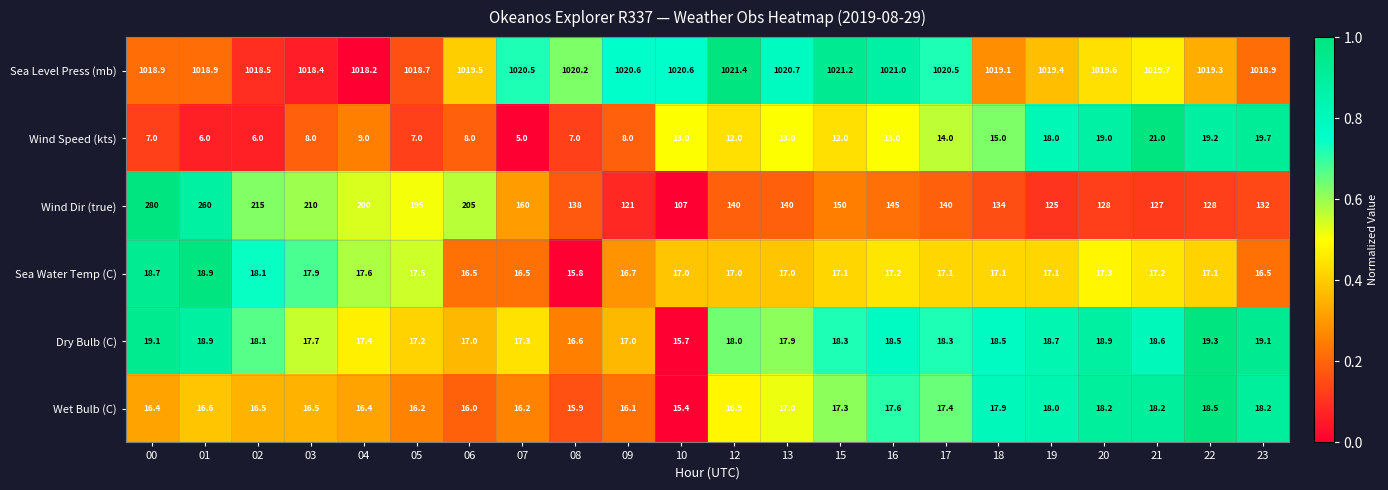

How many values in the Sea Water Temp (C) series are below 17?

5